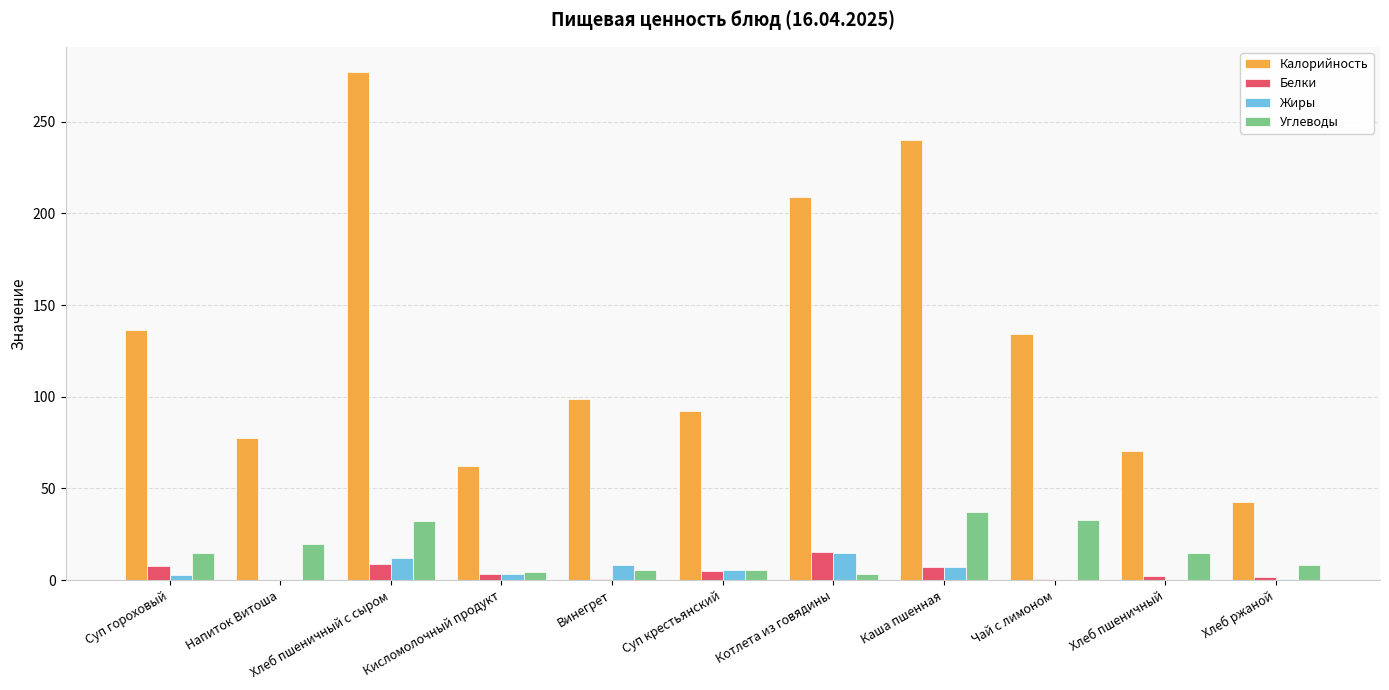

True or false: Калорийность has a value of 36.5 at Чай с лимоном.

False